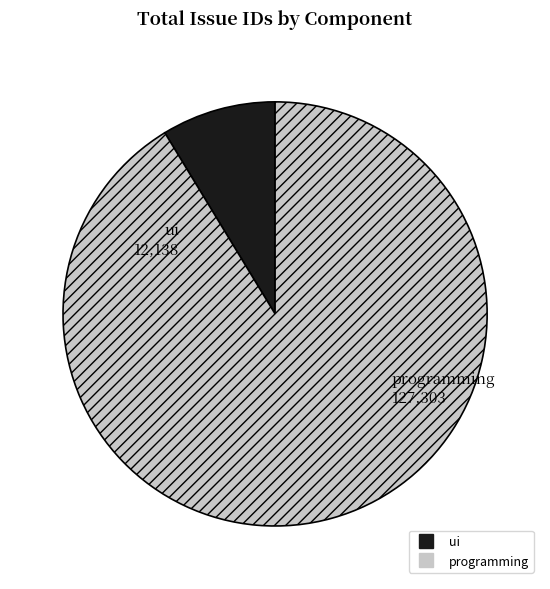

Count the number of slices in the pie.

2